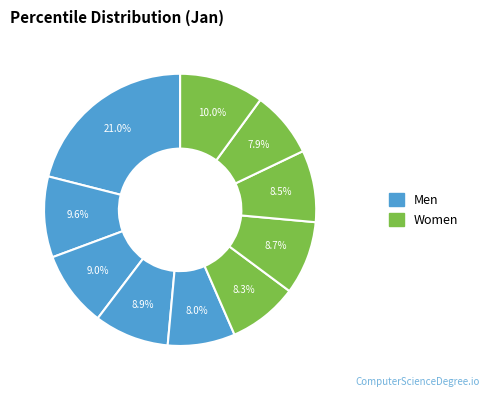

How many segments does this pie chart have?

10